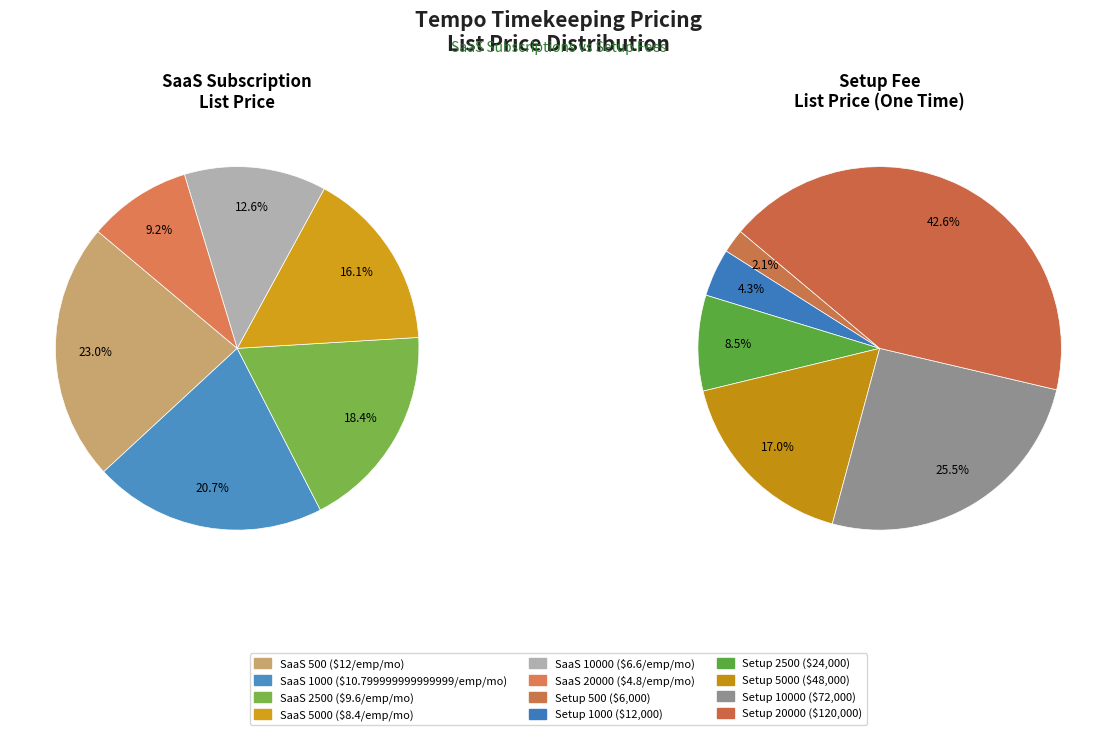

To the nearest percent, what portion does Setup 20000 represent?

43%